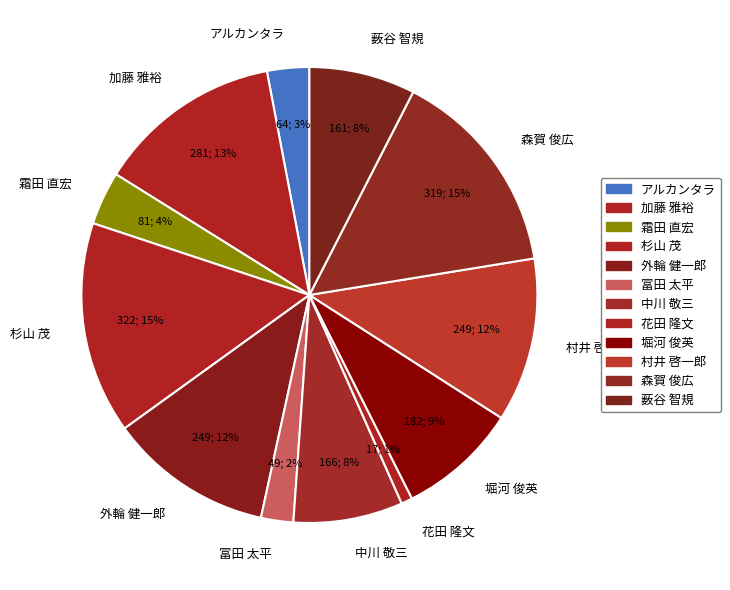

How many slices are in this pie chart?

12